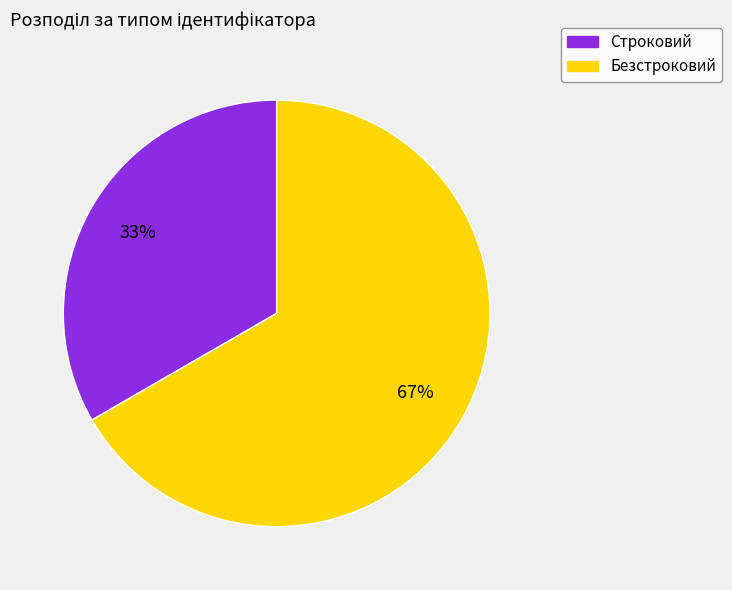

To the nearest percent, what percentage of the pie is Безстроковий?

67%